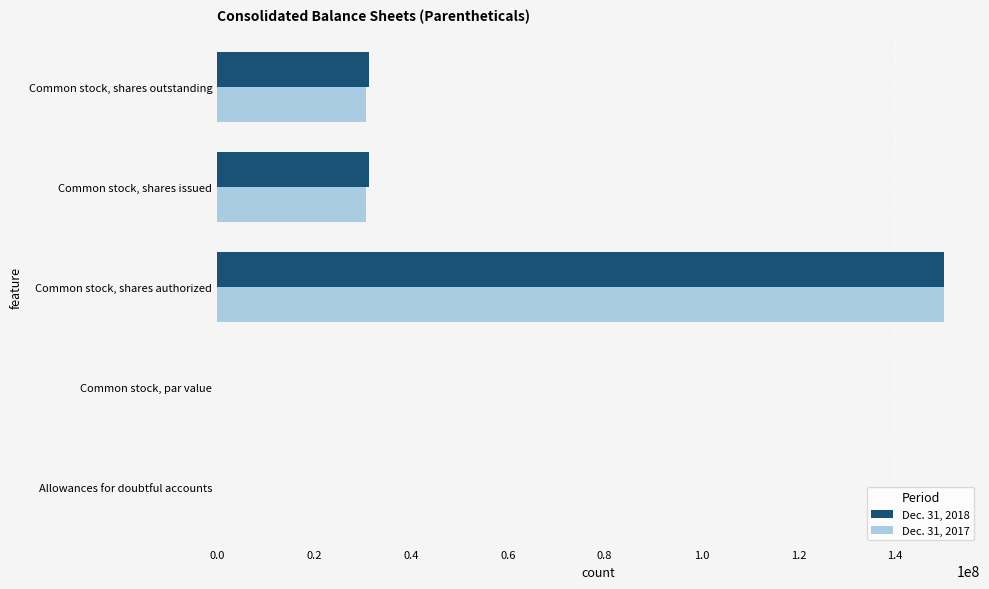

What is the total value across all series at Common stock, shares outstanding?

62168482.0